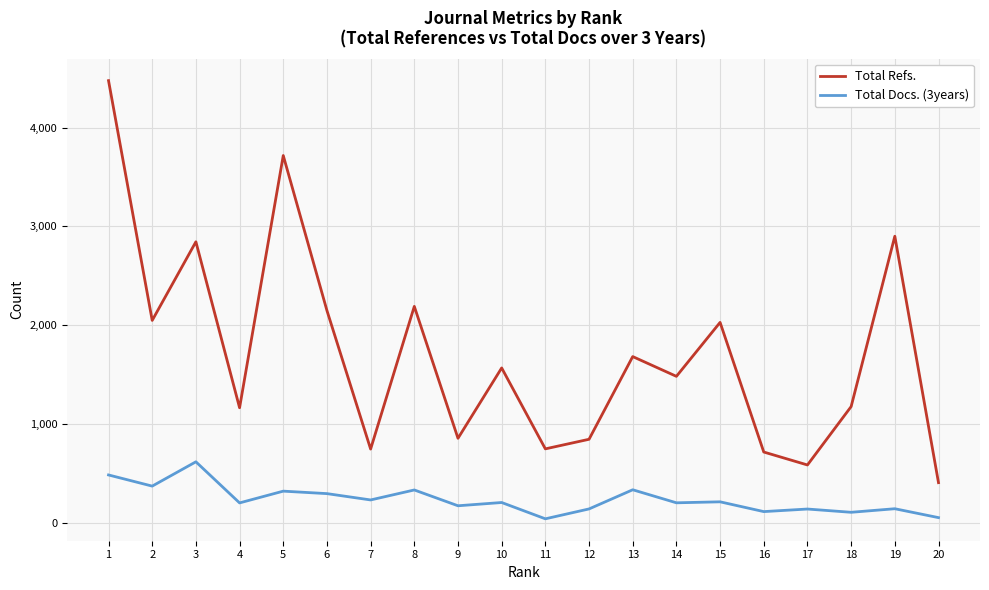

How many values in the Total Refs. series are below 1568?

10